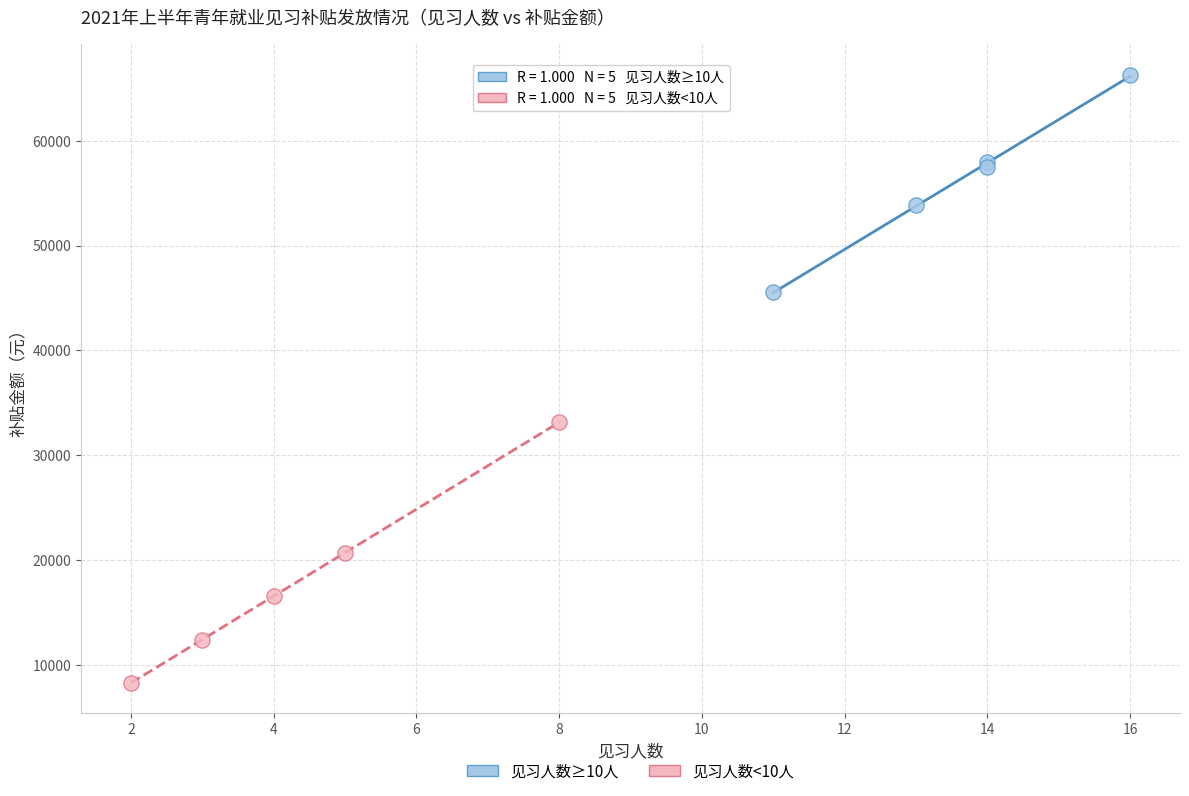

Which series contains the lowest Y value?

见习人数<10人